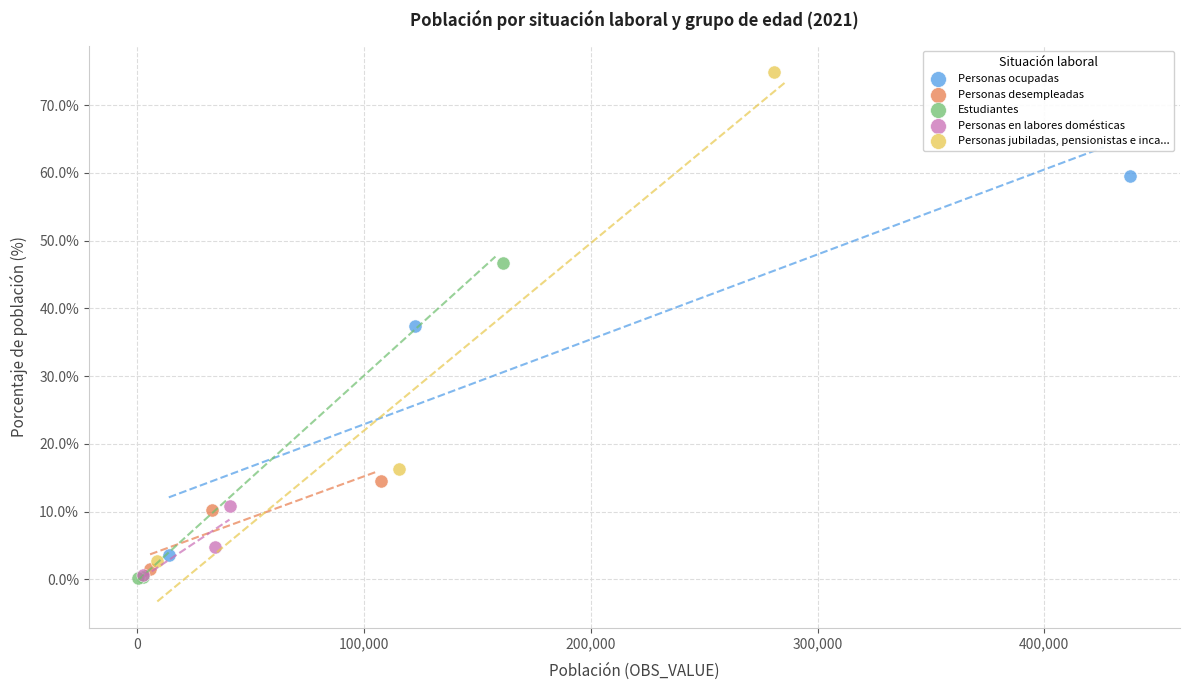

Which series has the widest spread of Y values?

Personas jubiladas, pensionistas e inca...